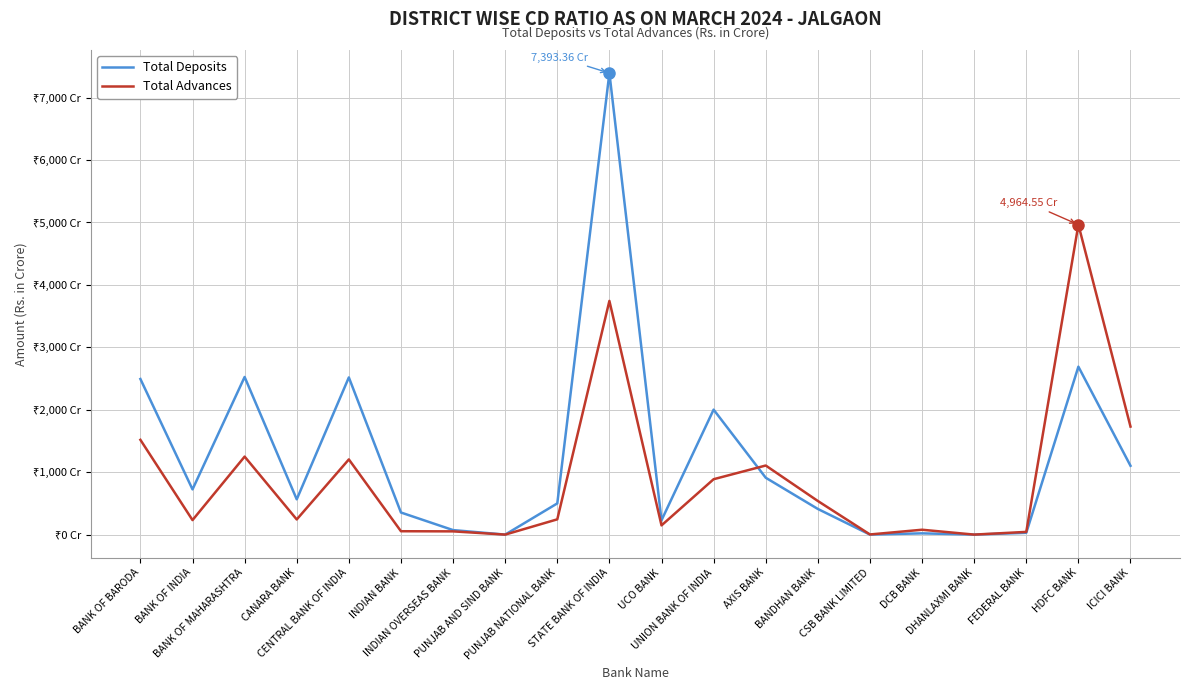

What is the label of the 1st point from the right?

ICICI BANK